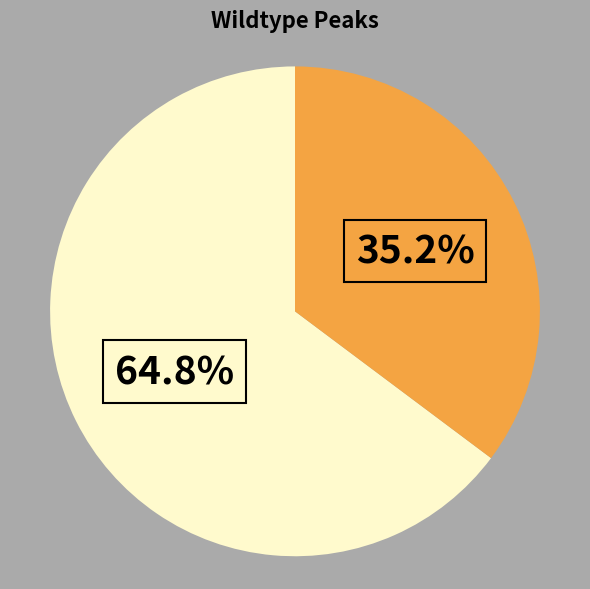

Is there a majority slice in this chart?

Yes